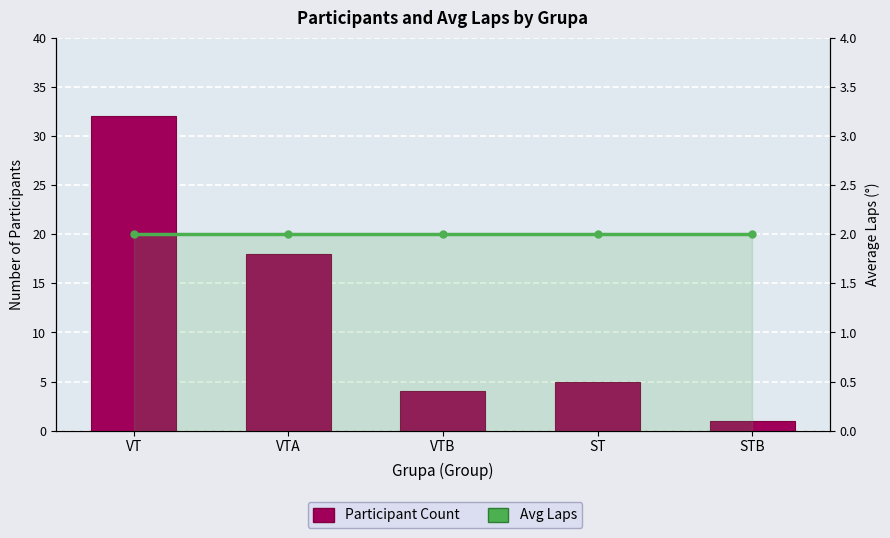

How many data points in Participant Count are above 5?

2